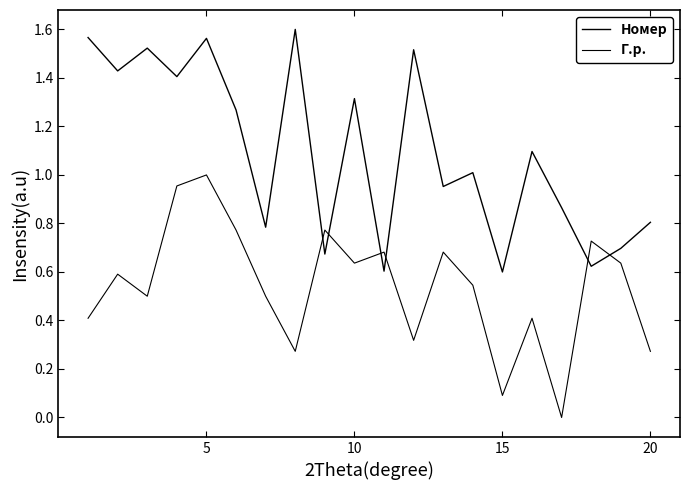

Which series ends up on top after the final intersection of Г.р. and Номер?

Номер